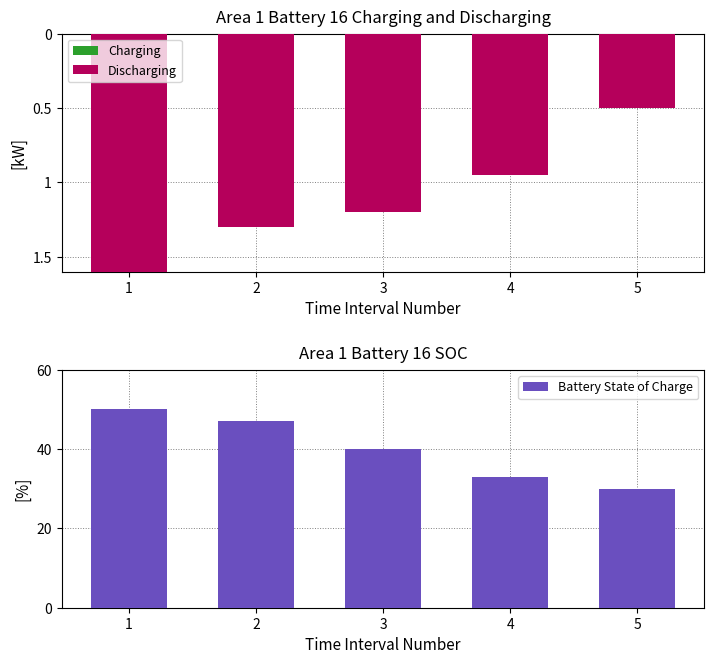

What is the sum of all Discharging values?

-5.5